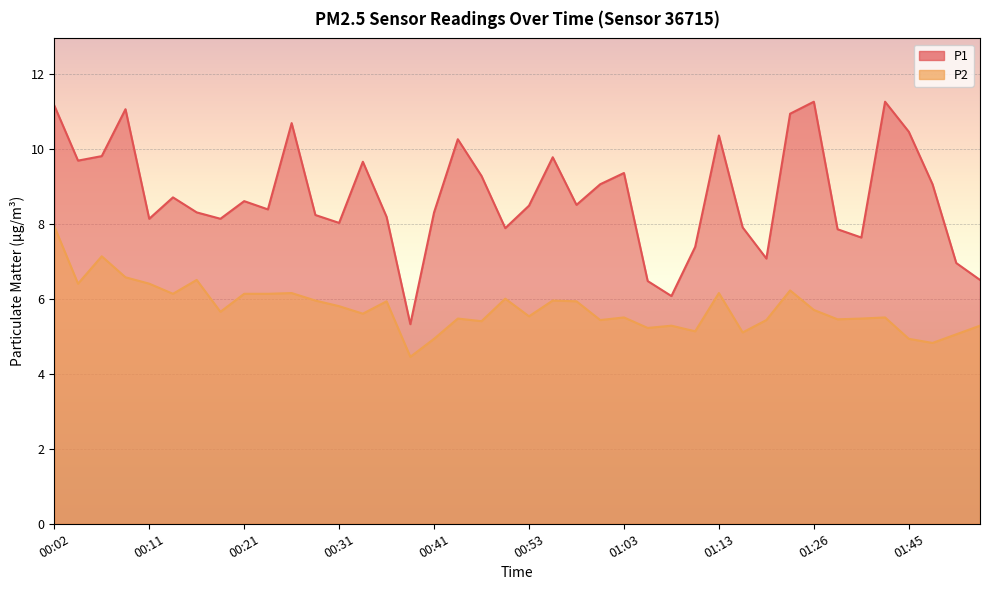

At how many categories does at least one series exceed 10?

9